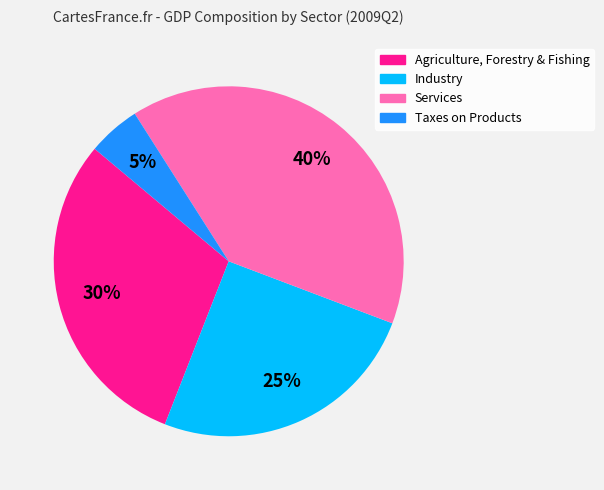

What is the largest slice in the pie chart?

Services